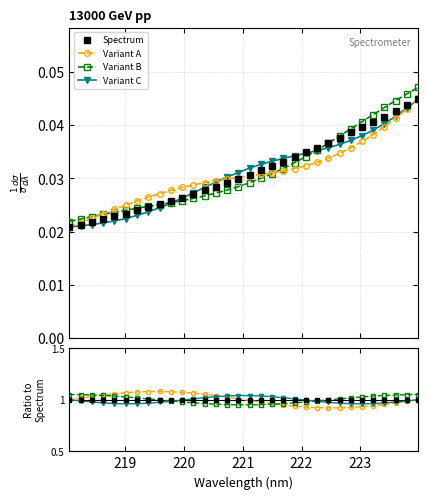

How many data points does each series have?

32